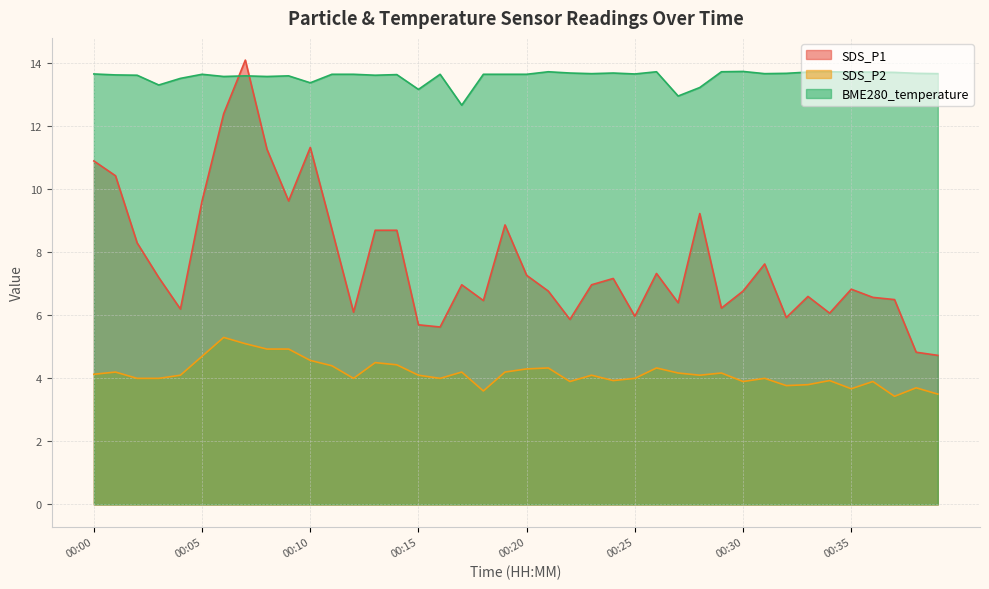

Reading left to right, extract all data points from this chart.

SDS_P1: 10.9	10.4	8.3	7.2	6.2	9.6	12.4	14.1	11.3	9.6	11.3	8.7	6.1	8.7	8.7	5.7	5.6	7.0	6.5	8.9	7.3	6.8	5.9	7.0	7.2	6.0	7.3	6.4	9.2	6.2	6.8	7.6	5.9	6.6	6.1	6.8	6.6	6.5	4.8	4.7
SDS_P2: 4.1	4.2	4.0	4.0	4.1	4.7	5.3	5.1	4.9	4.9	4.6	4.4	4.0	4.5	4.4	4.1	4.0	4.2	3.6	4.2	4.3	4.3	3.9	4.1	3.9	4.0	4.3	4.2	4.1	4.2	3.9	4.0	3.8	3.8	3.9	3.7	3.9	3.4	3.7	3.5
BME280_temperature: 13.7	13.6	13.6	13.3	13.5	13.7	13.6	13.6	13.6	13.6	13.4	13.7	13.7	13.6	13.6	13.2	13.7	12.7	13.7	13.7	13.7	13.7	13.7	13.7	13.7	13.7	13.7	13.0	13.2	13.7	13.7	13.7	13.7	13.7	13.7	13.7	13.7	13.7	13.7	13.7